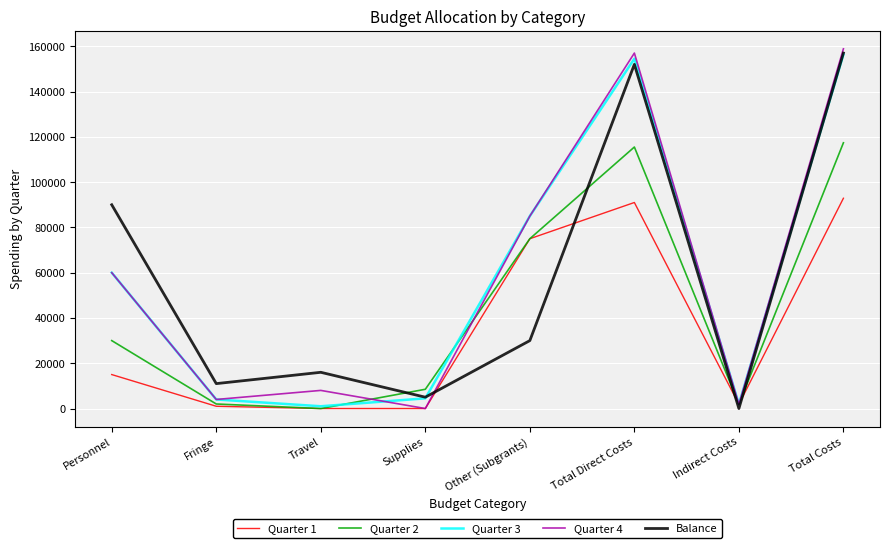

What is the difference between the maximum and minimum values in the Quarter 4 series?

158875